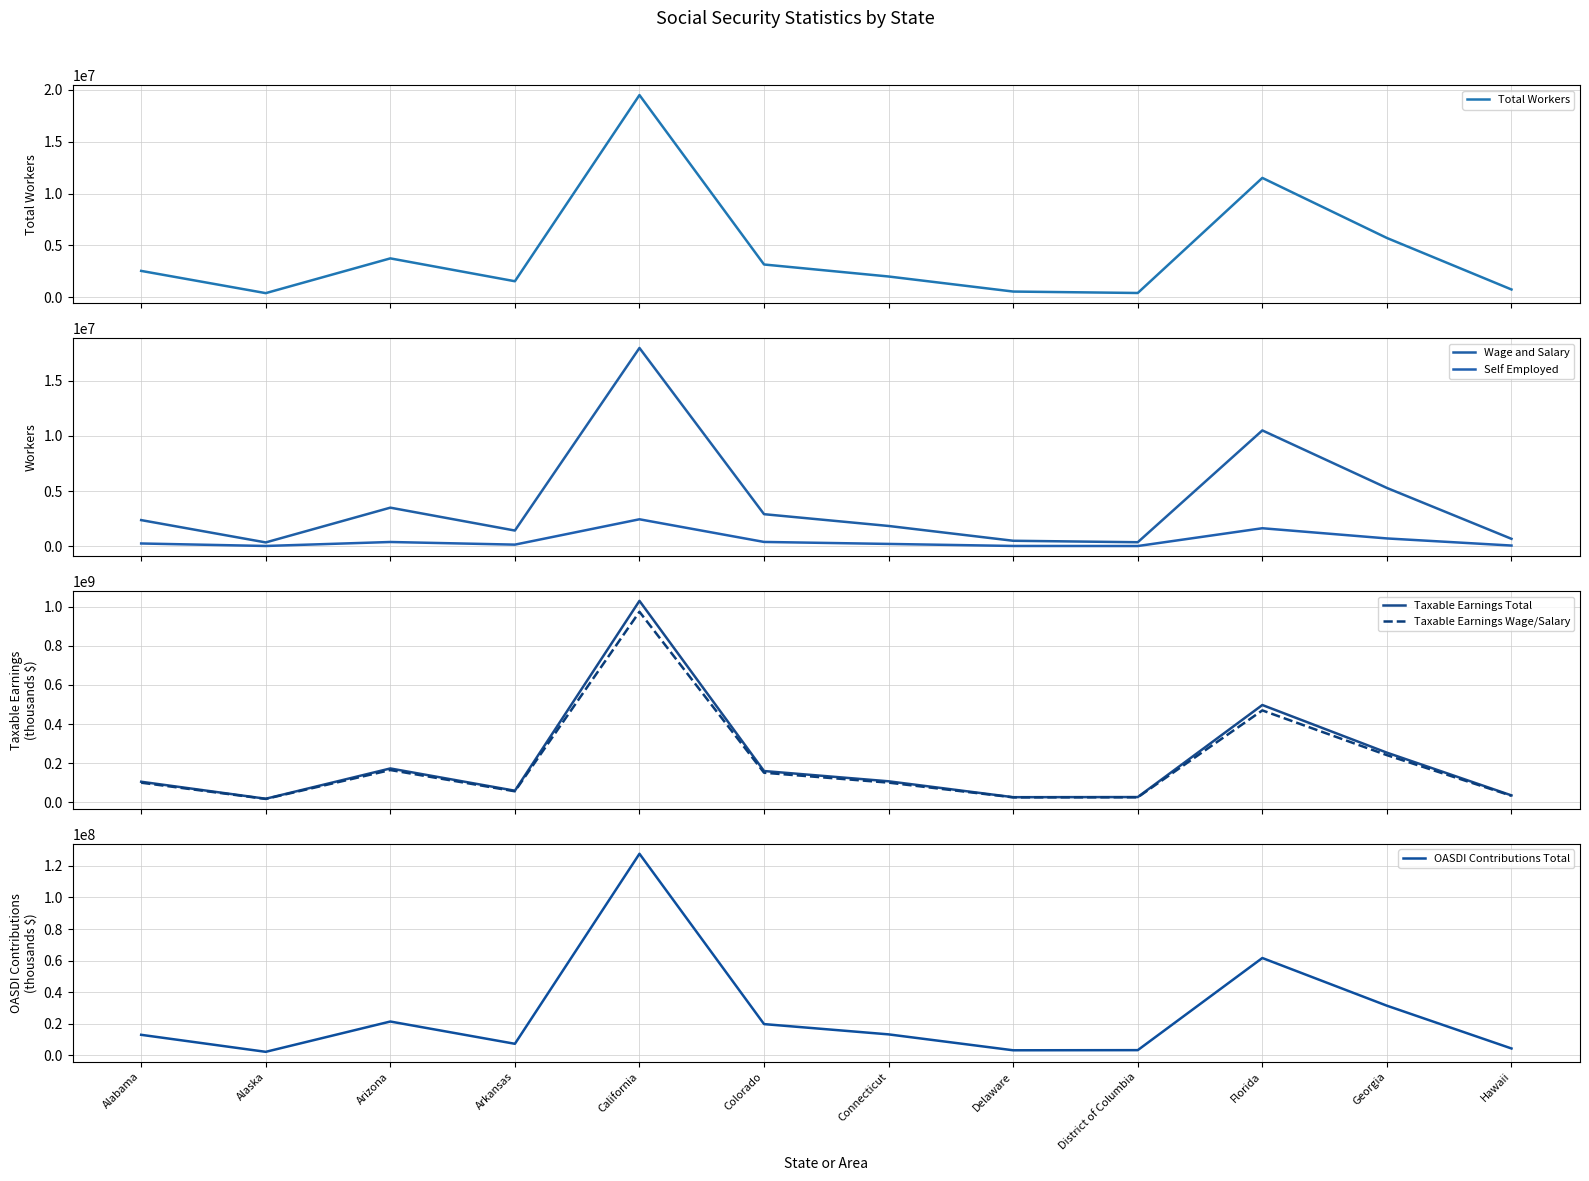

At how many categories does at least one series exceed 152894422?

5